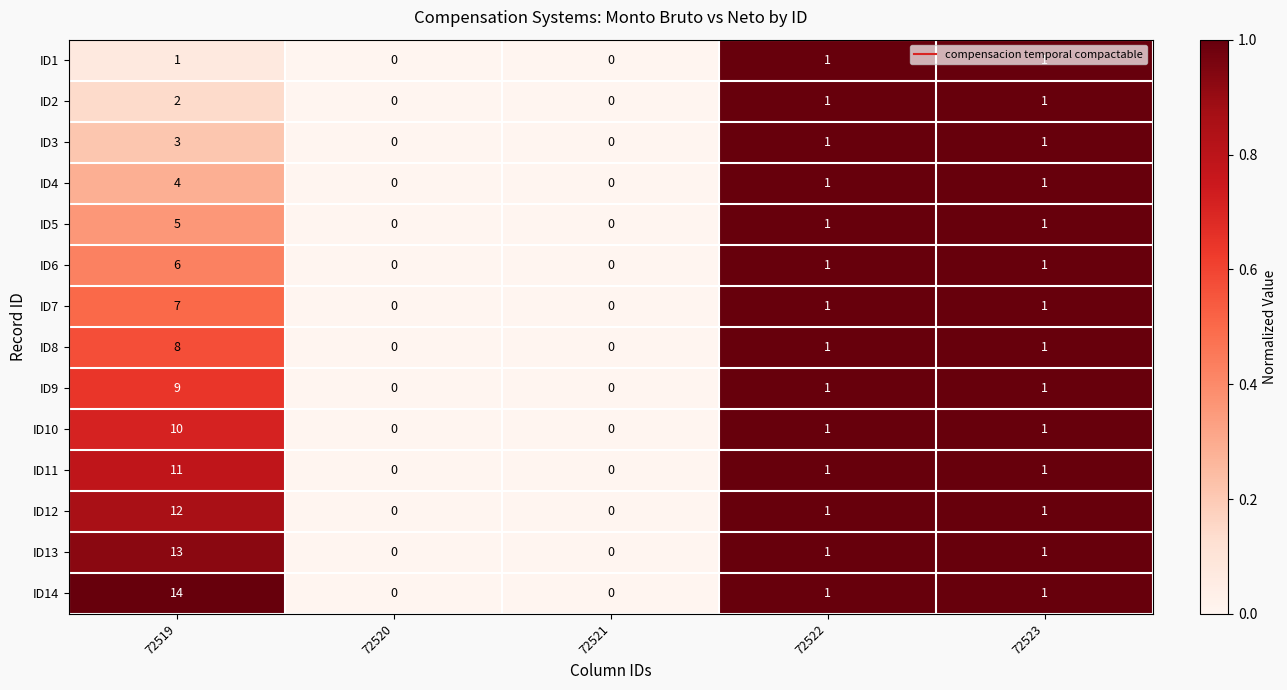

Count the ID5 values in the range 0 to 1.

4